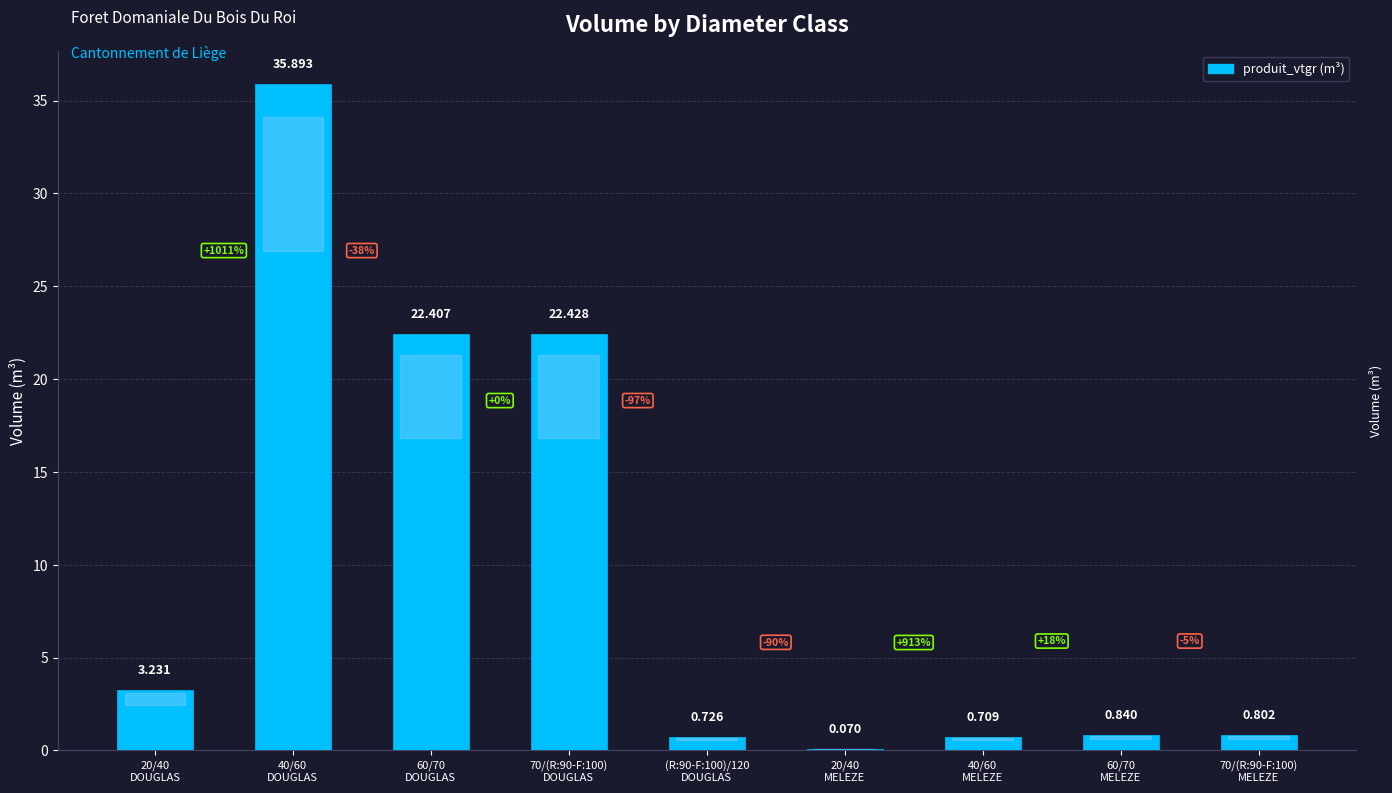

How many series are shown in this chart?

1